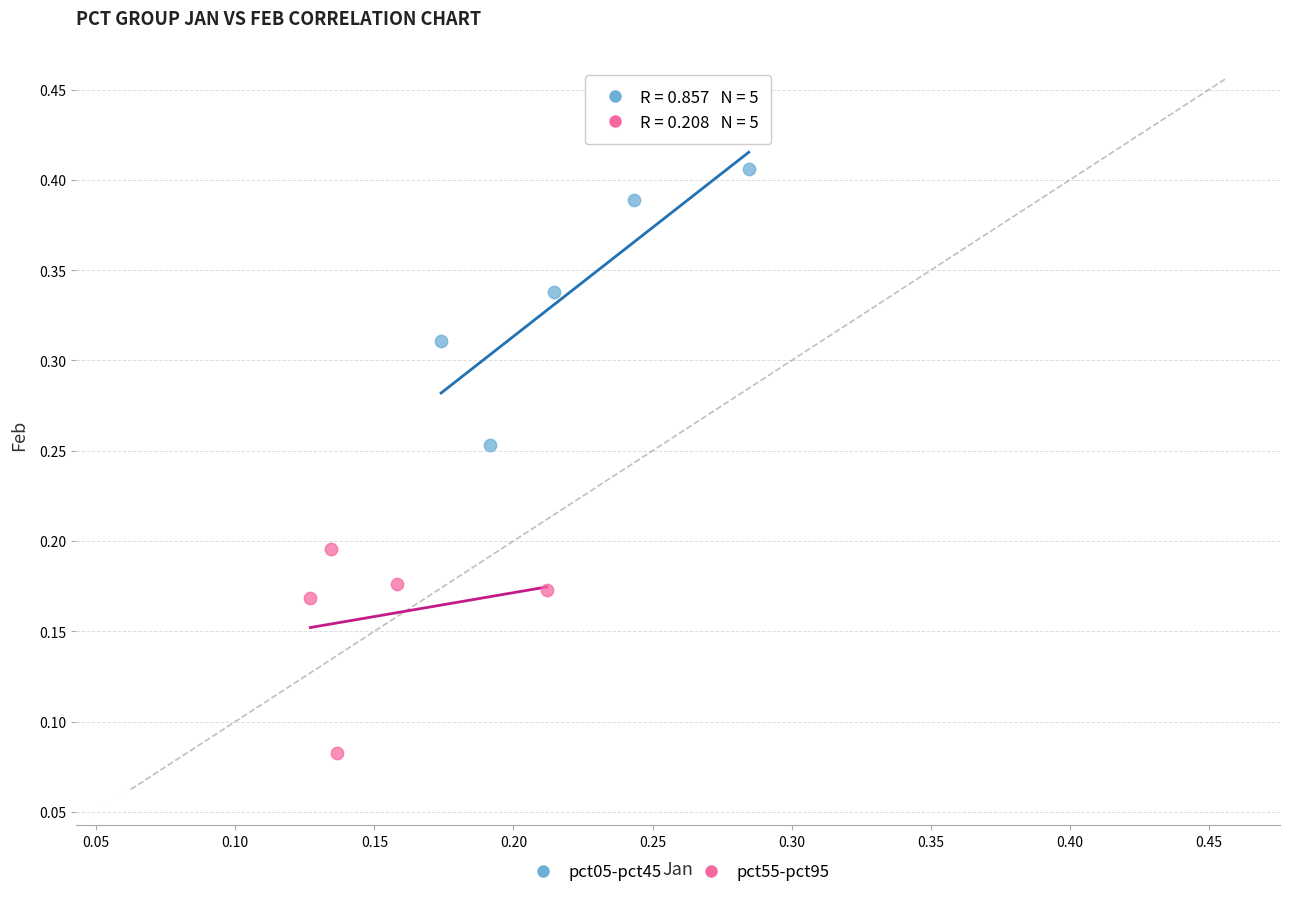

Which series has the widest spread of Y values?

pct05-pct45